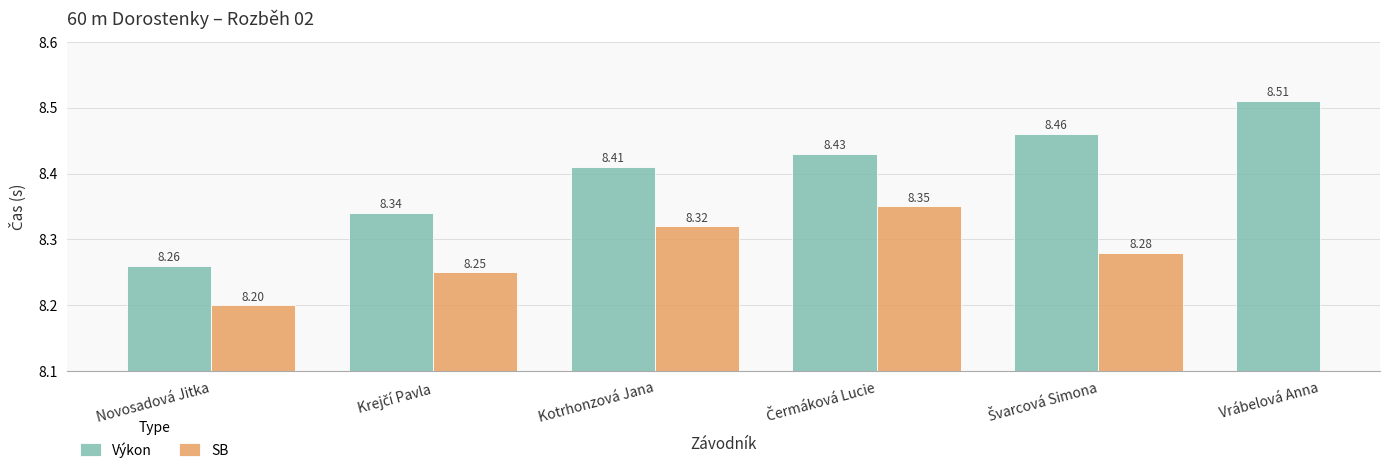

The value of SB at Novosadová Jitka is 8.2. True or false?

True